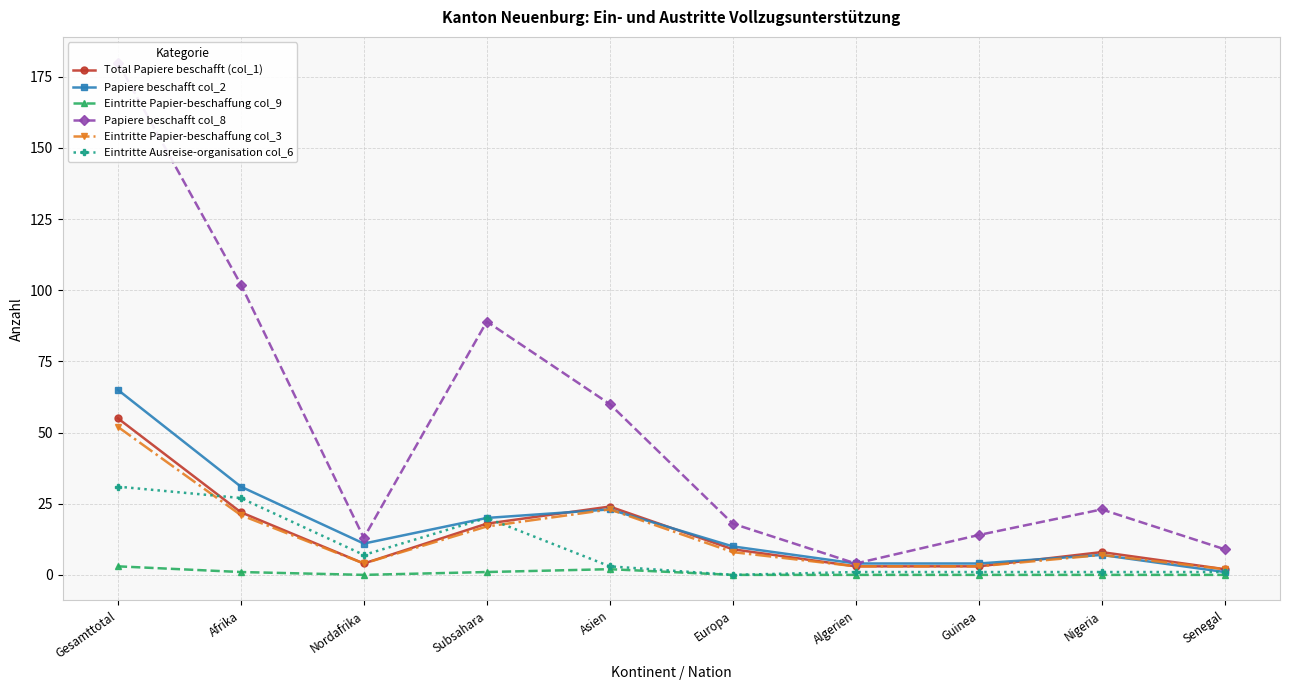

At which label is Papiere beschafft col_8 closest to 92?

Subsahara